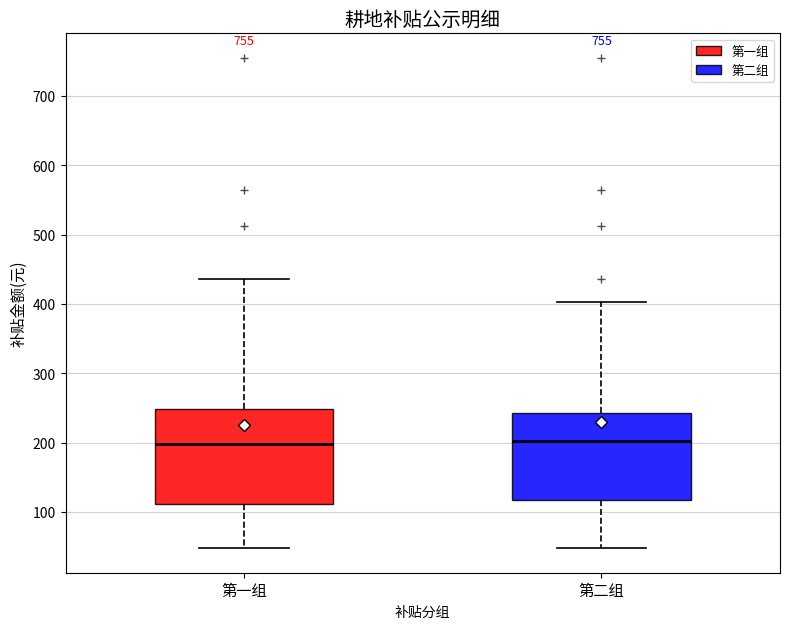

Reading left to right, read every box against the y-axis: the position of its median line, the range the box covers, and the ends of its whiskers. The values are not printed on the chart, so give them approximately, as read against the axis.

第一组: median 200, box 110 to 250, whiskers 50 to 440
第二组: median 200, box 120 to 240, whiskers 50 to 400